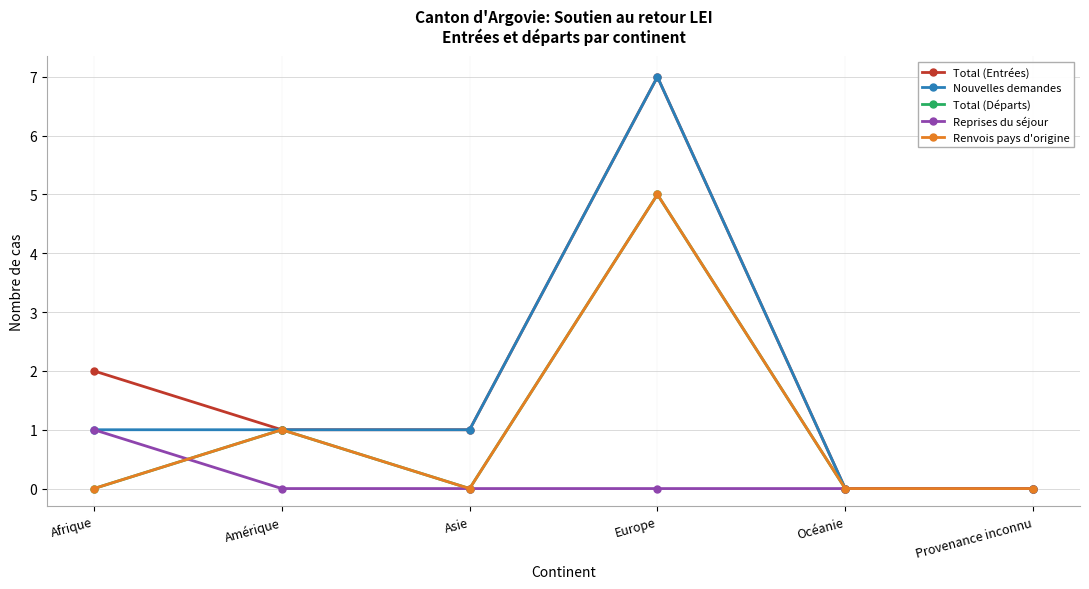

What is the difference between the maximum and minimum values in the Total (Départs) series?

5